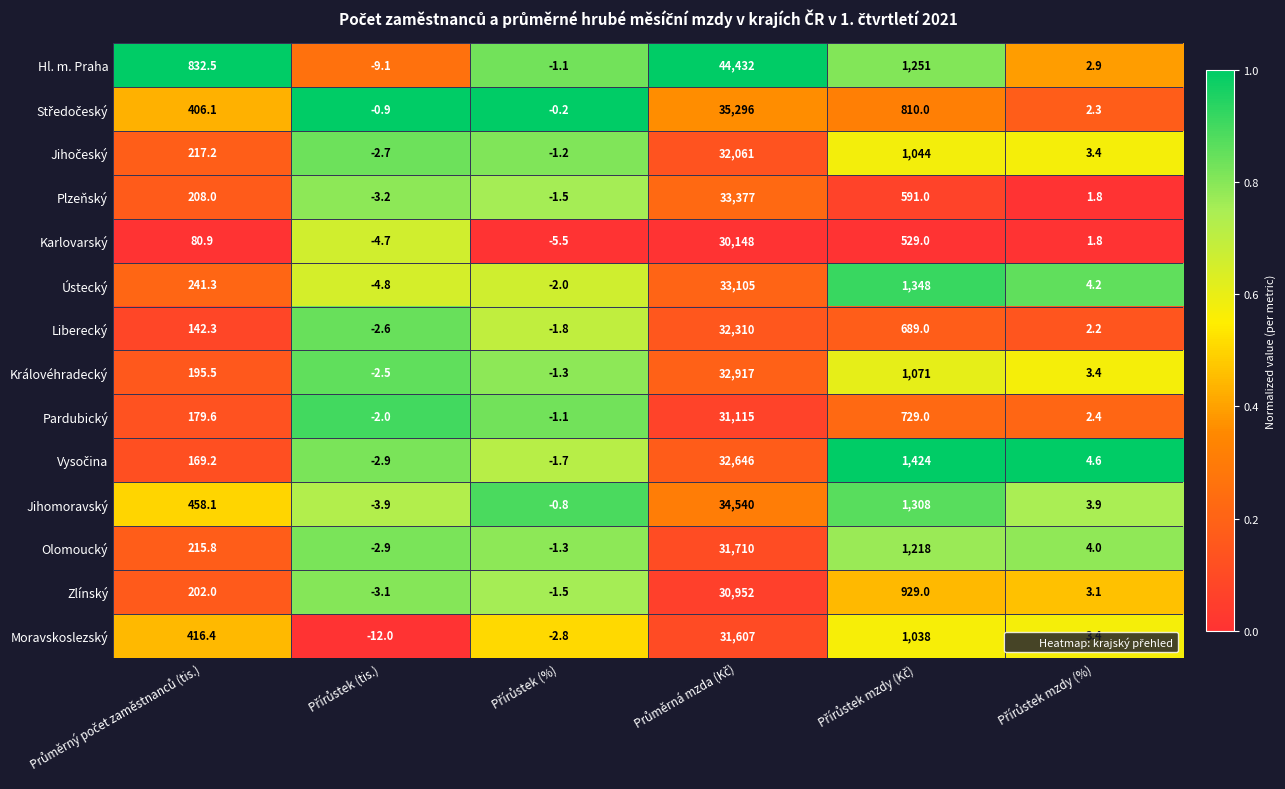

What is the difference between the maximum and minimum values in the Zlínský series?

30955.1